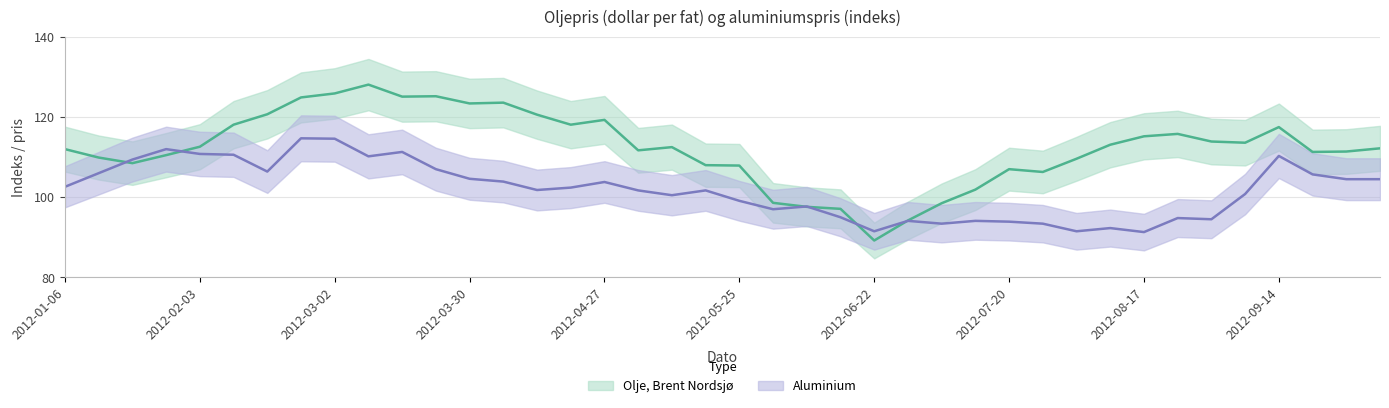

Where does the Aluminium series first go above 102?

2012-01-06